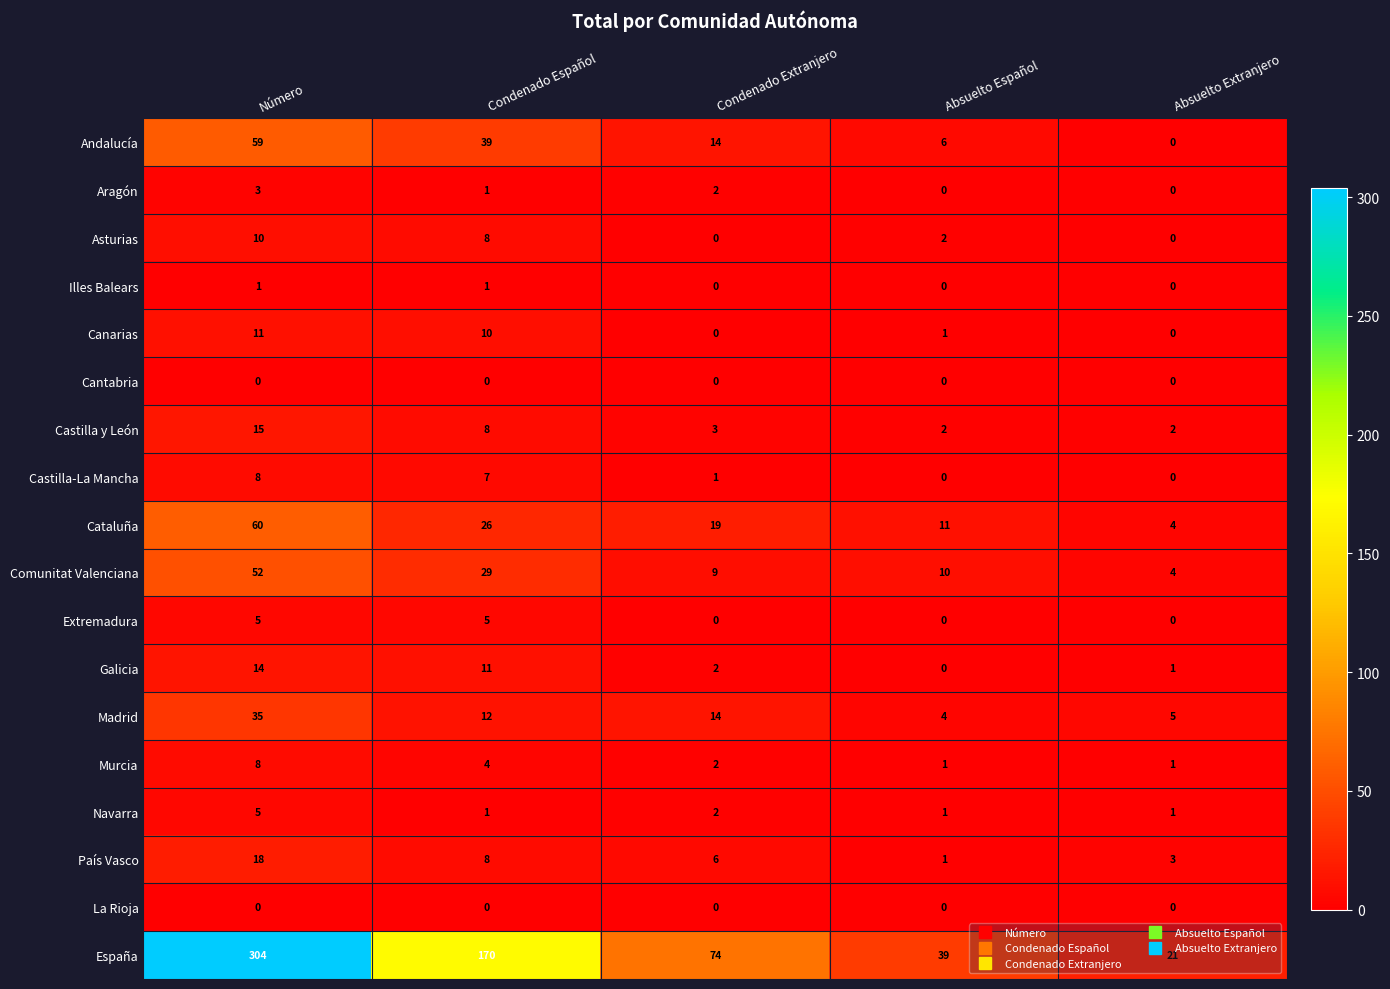

The value of Murcia at Absuelto Extranjero is 1. True or false?

True